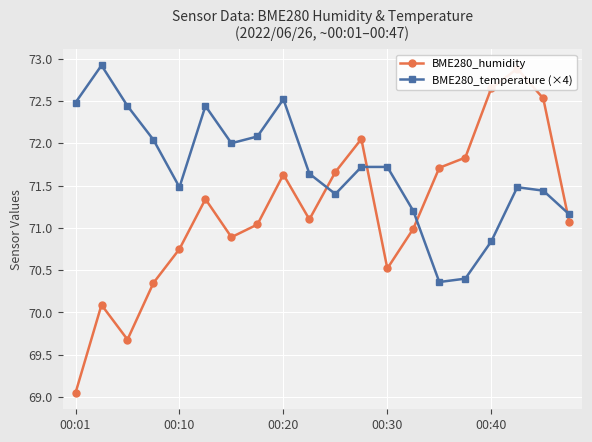

What is the highest value of the BME280_temperature (×4) series?

72.9